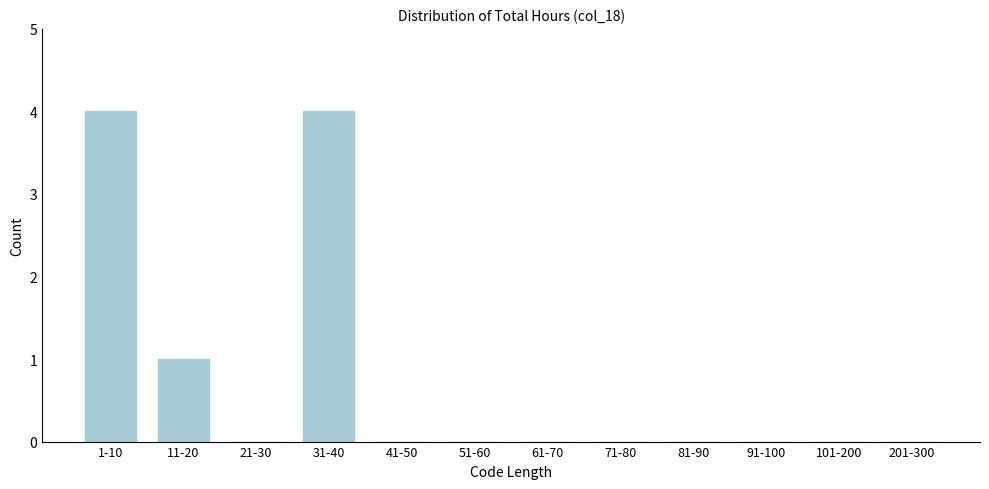

Reading left to right, extract all data points from this chart.

1-10=4	11-20=1	21-30=0	31-40=4	41-50=0	51-60=0	61-70=0	71-80=0	81-90=0	91-100=0	101-200=0	201-300=0